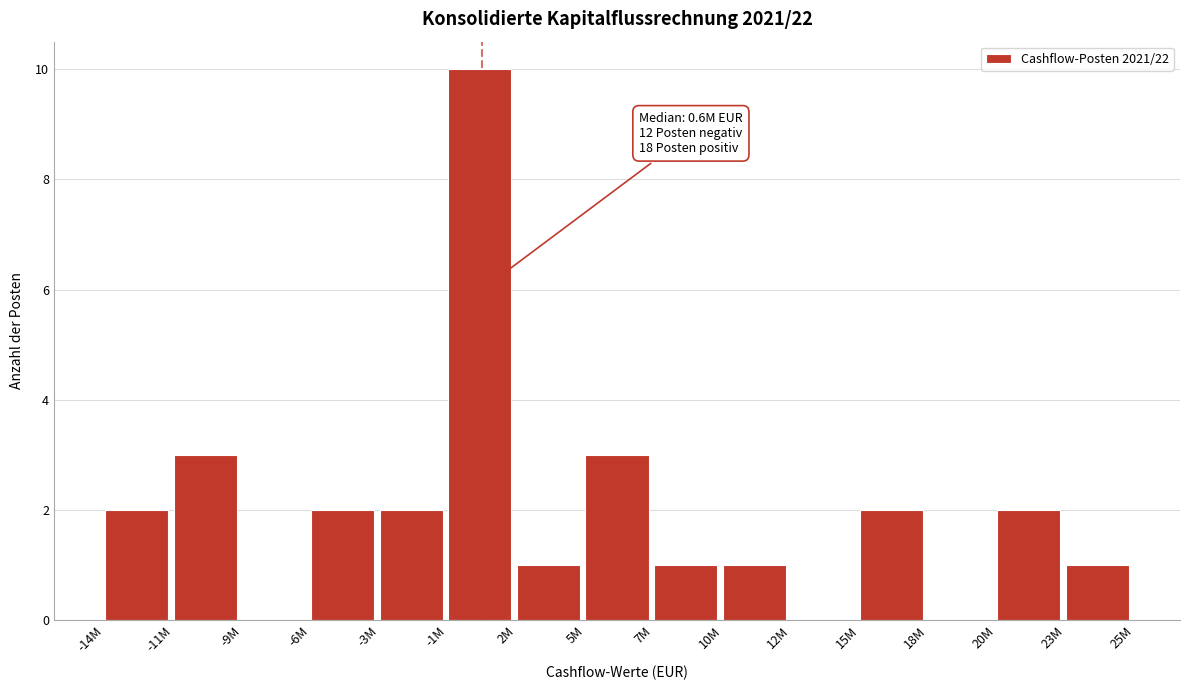

Reading left to right, extract all data points from this chart.

-14M=2	-11M=3	-9M=0	-6M=2	-3M=2	-1M=10	2M=1	5M=3	7M=1	10M=1	12M=0	15M=2	18M=0	20M=2	23M=1